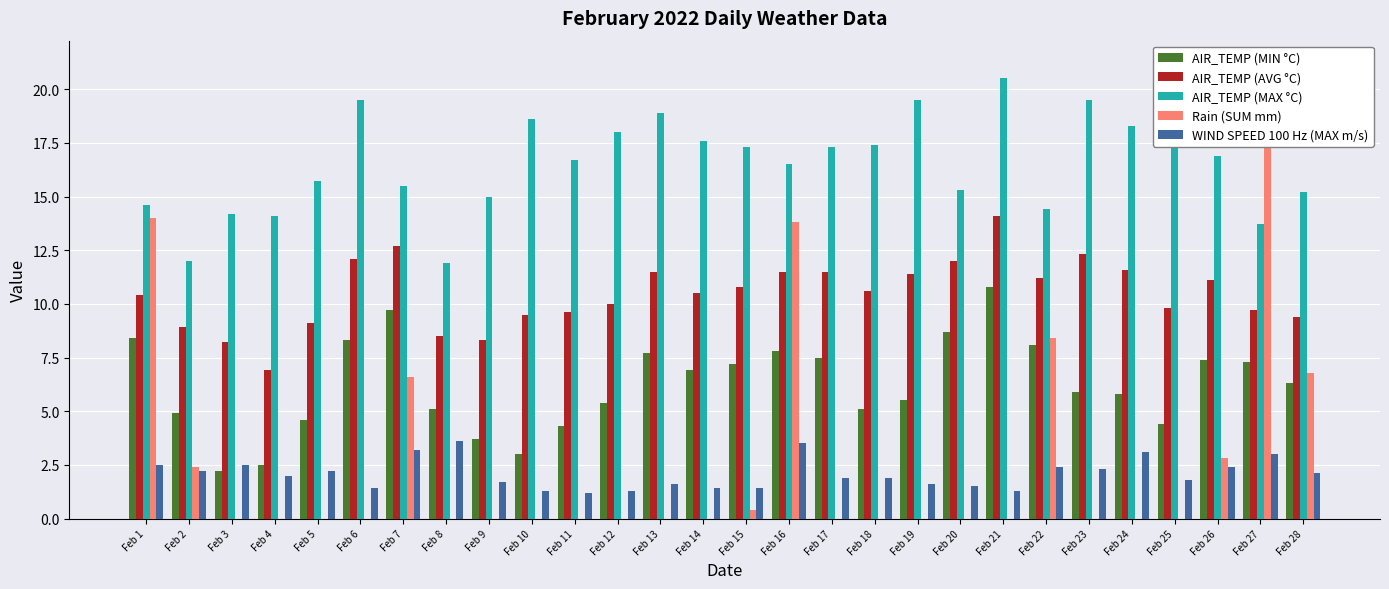

Reading right to left, what are all the values shown in this chart?

AIR_TEMP (MIN °C): 6.3	7.3	7.4	4.4	5.8	5.9	8.1	10.8	8.7	5.5	5.1	7.5	7.8	7.2	6.9	7.7	5.4	4.3	3.0	3.7	5.1	9.7	8.3	4.6	2.5	2.2	4.9	8.4
AIR_TEMP (AVG °C): 9.4	9.7	11.1	9.8	11.6	12.3	11.2	14.1	12.0	11.4	10.6	11.5	11.5	10.8	10.5	11.5	10.0	9.6	9.5	8.3	8.5	12.7	12.1	9.1	6.9	8.2	8.9	10.4
AIR_TEMP (MAX °C): 15.2	13.7	16.9	17.3	18.3	19.5	14.4	20.5	15.3	19.5	17.4	17.3	16.5	17.3	17.6	18.9	18.0	16.7	18.6	15.0	11.9	15.5	19.5	15.7	14.1	14.2	12.0	14.6
Rain (SUM mm): 6.8	21.2	2.8	0.0	0.0	0.0	8.4	0.0	0.0	0.0	0.0	0.0	13.8	0.4	0.0	0.0	0.0	0.0	0.0	0.0	0.0	6.6	0.0	0.0	0.0	0.0	2.4	14.0
WIND SPEED 100 Hz (MAX m/s): 2.1	3.0	2.4	1.8	3.1	2.3	2.4	1.3	1.5	1.6	1.9	1.9	3.5	1.4	1.4	1.6	1.3	1.2	1.3	1.7	3.6	3.2	1.4	2.2	2.0	2.5	2.2	2.5